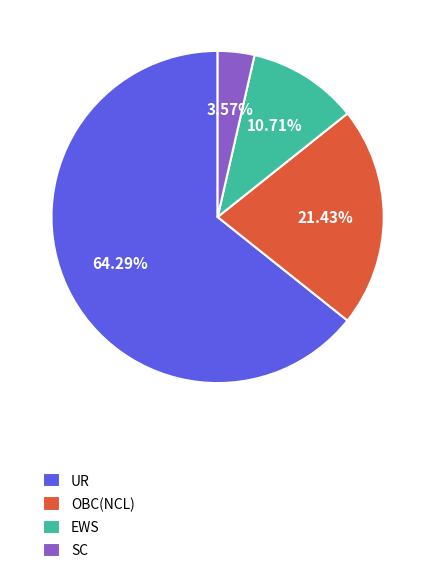

To the nearest percent, what is the difference between the largest and smallest slice percentages?

61%